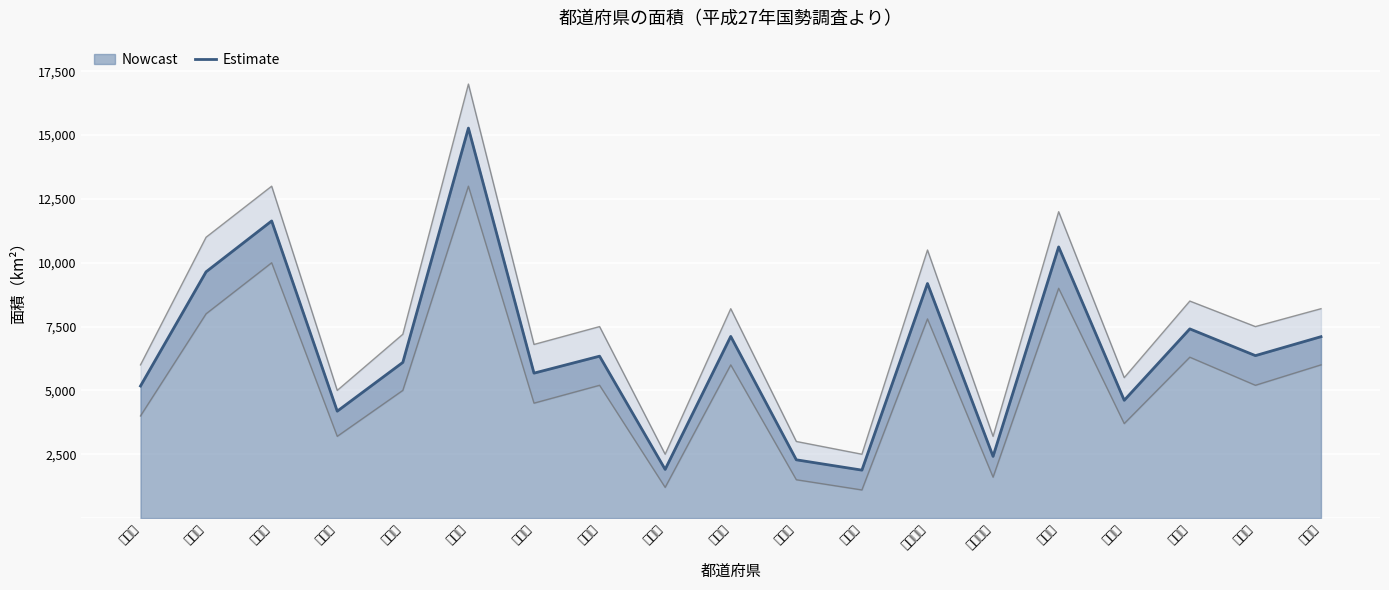

What is the difference between the values at 神奈川県 and 香川県?

539.1